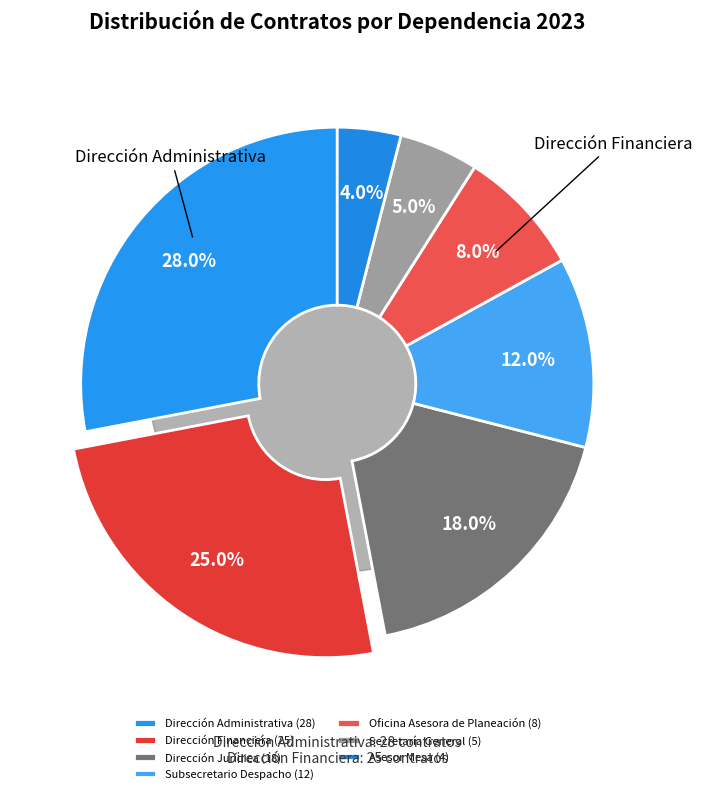

Combined, what portion of the pie is Asesor Mesa and Oficina Asesora de Planeación?

12.0%